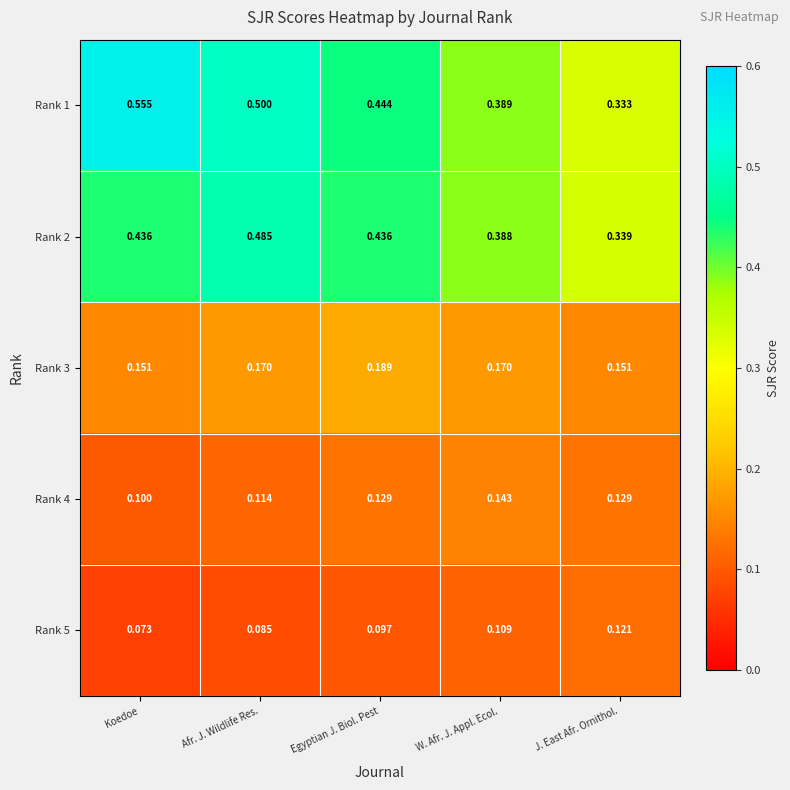

At which label is Rank 5 closest to 0?

Koedoe